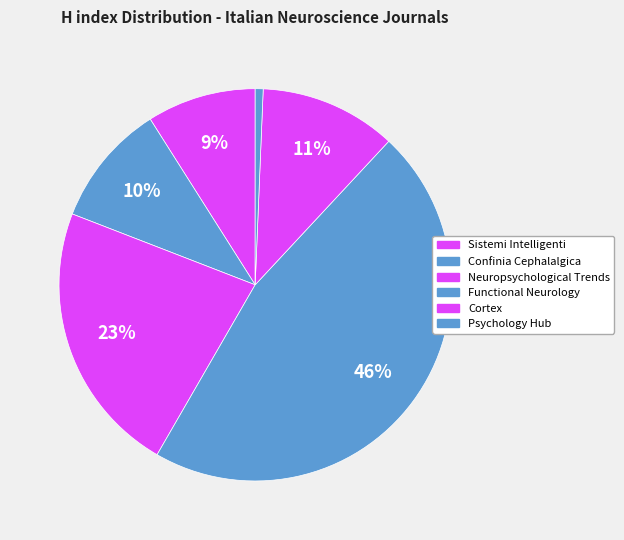

To the nearest percent, what percentage of the pie is Sistemi Intelligenti?

9%